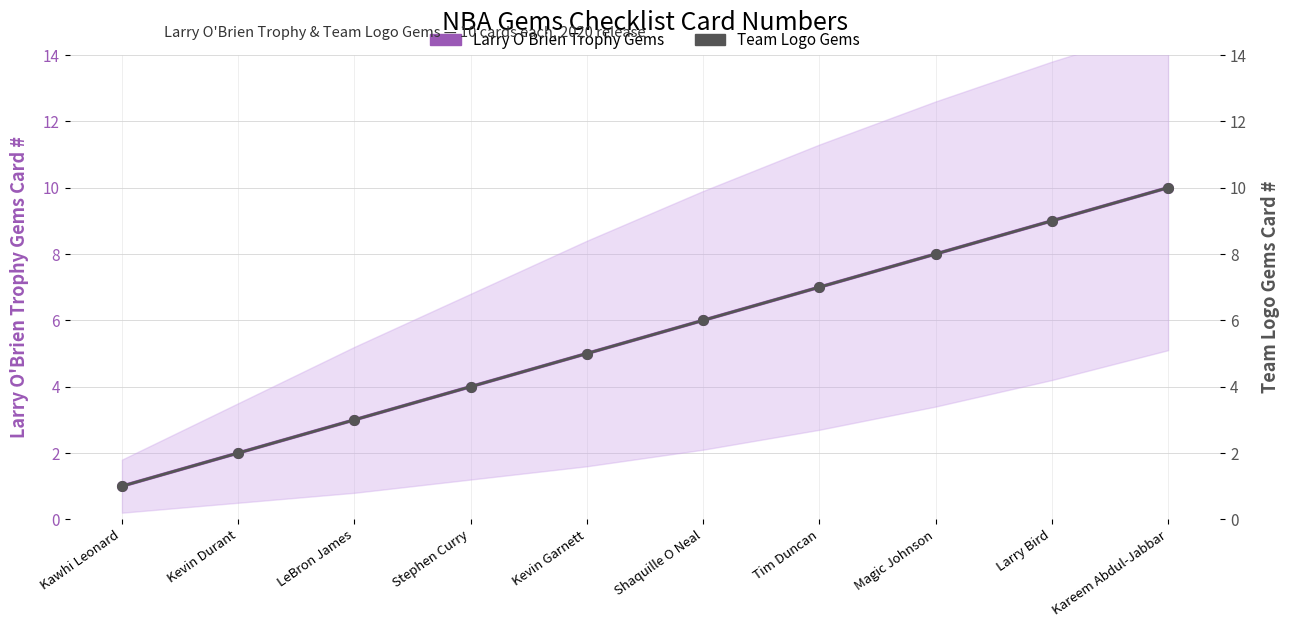

What is the difference between the Team Logo Gems values at Tim Duncan and Kevin Durant?

5